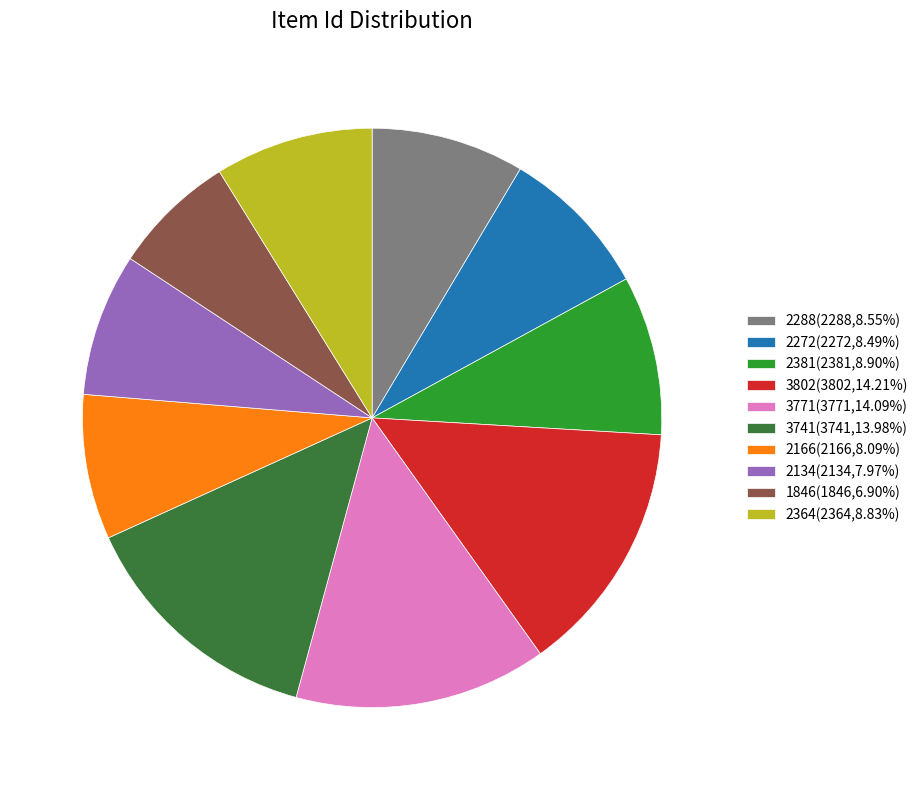

How many slices are in this pie chart?

10